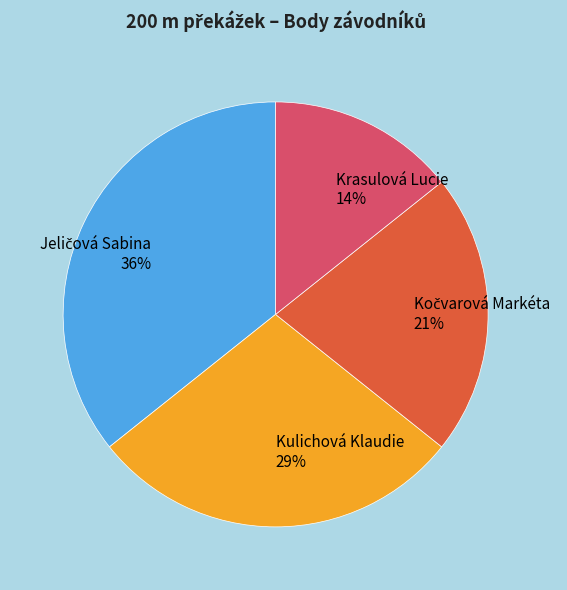

What is the smallest slice in the pie chart?

Krasulová Lucie